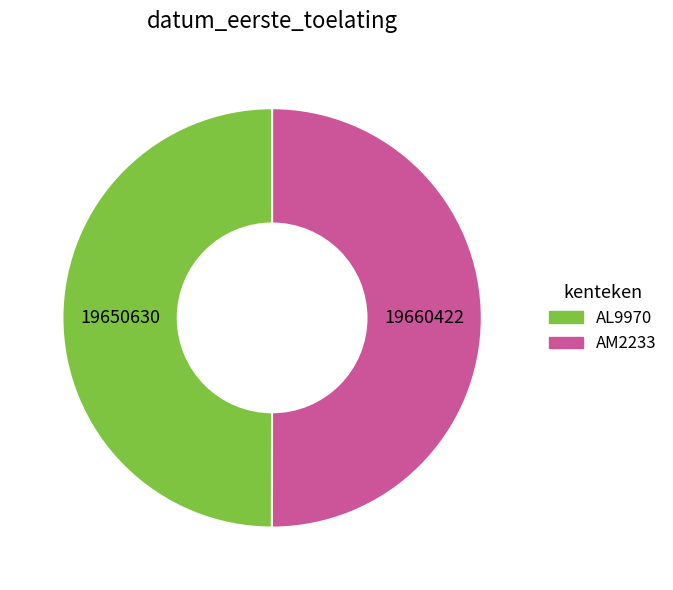

The AL9970 slice represents 50% of the pie. True or false?

True